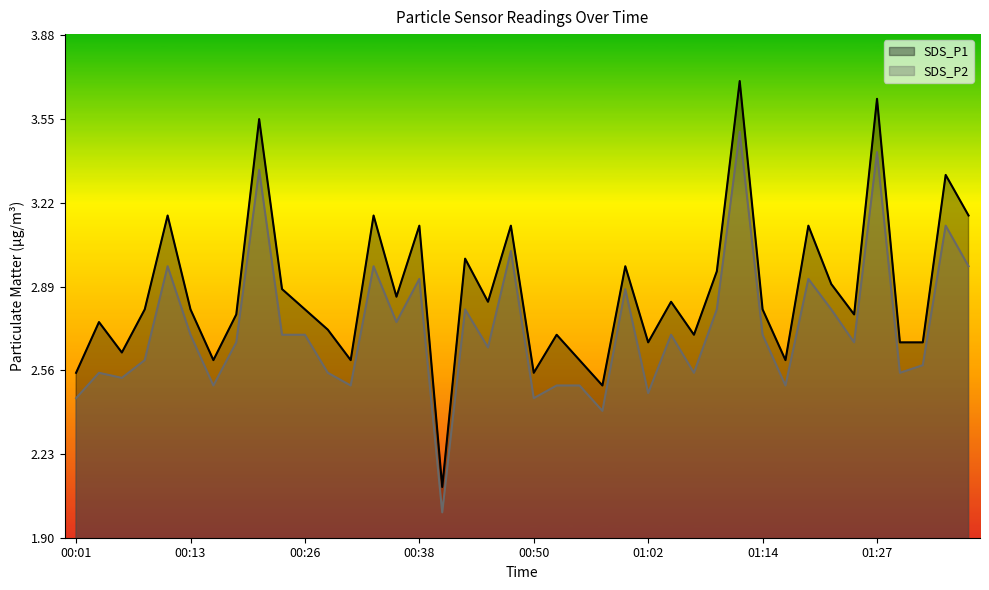

Count the number of data series in this chart.

2